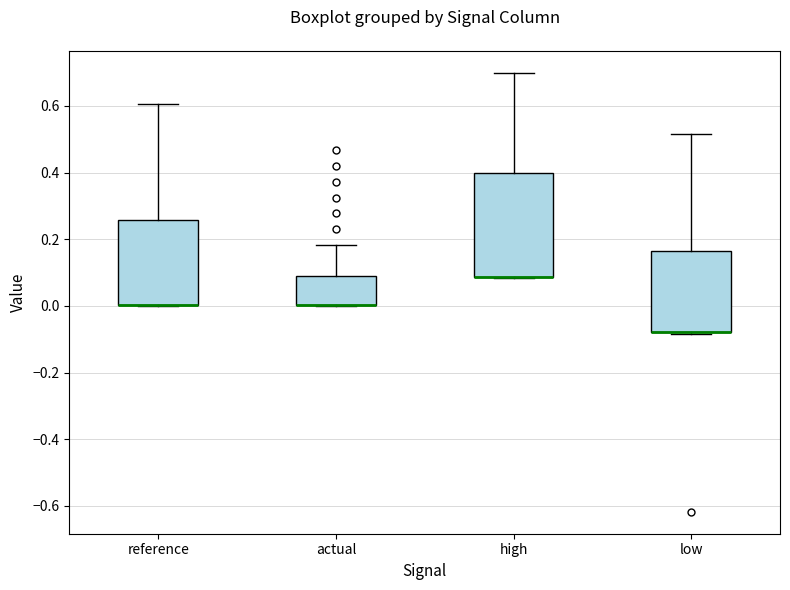

Where does the upper whisker of the box for reference end on the y-axis? The values are not printed on the chart, so give them approximately, as read against the axis.

0.60